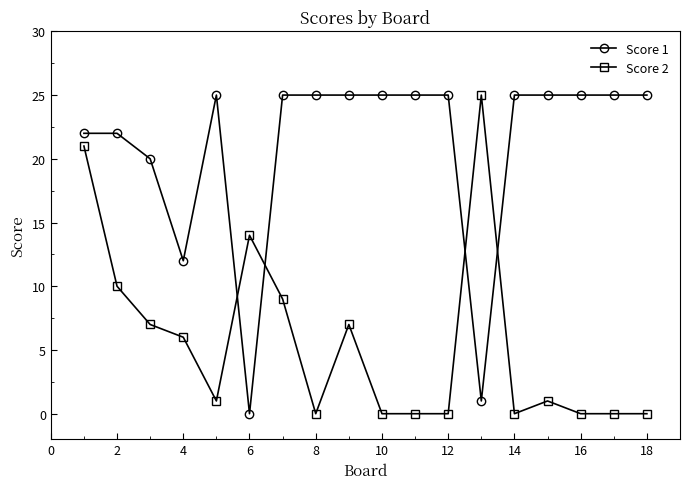

List the series in order of their overall mean, highest first.

Score 1, Score 2